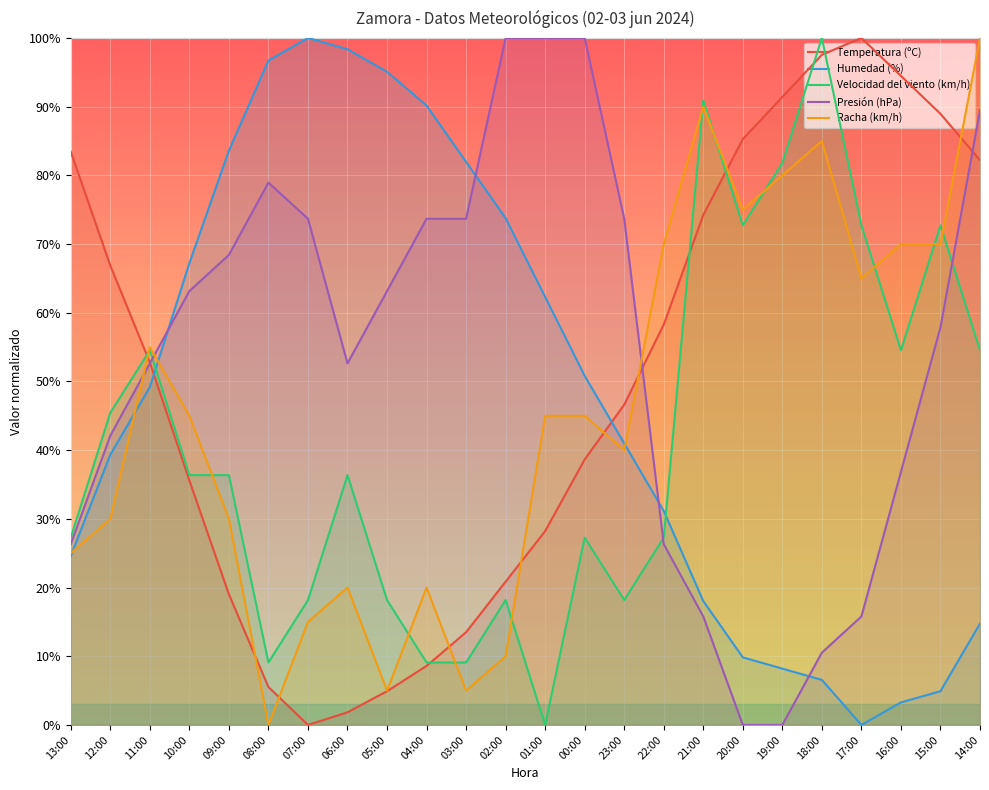

True or false: Velocidad del viento (km/h) and Humedad (%) intersect in this chart.

True